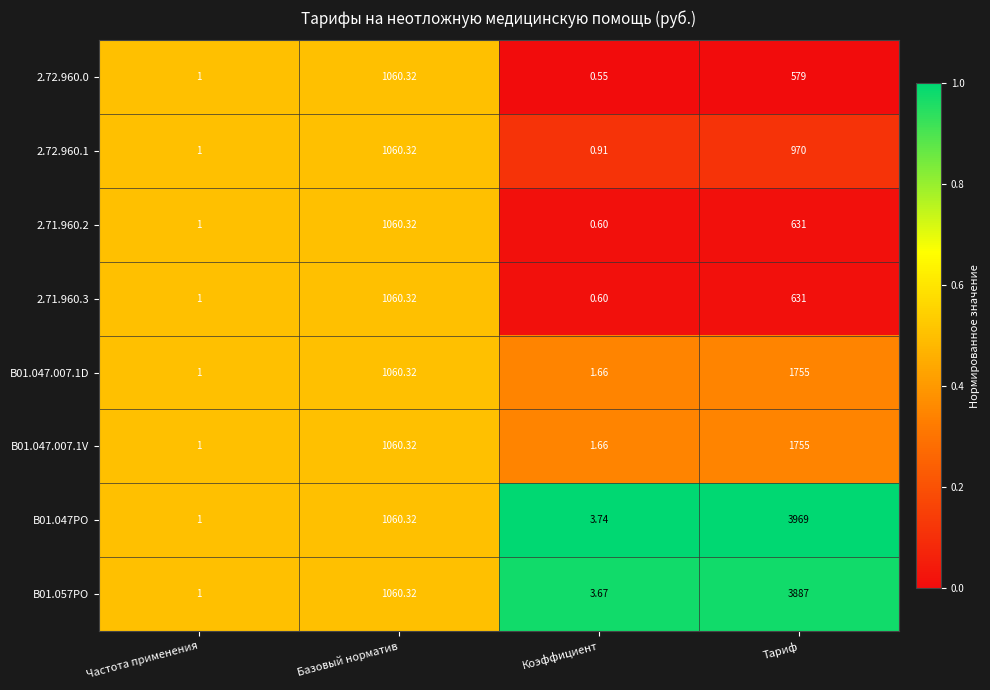

At how many categories does at least one series exceed 0?

4